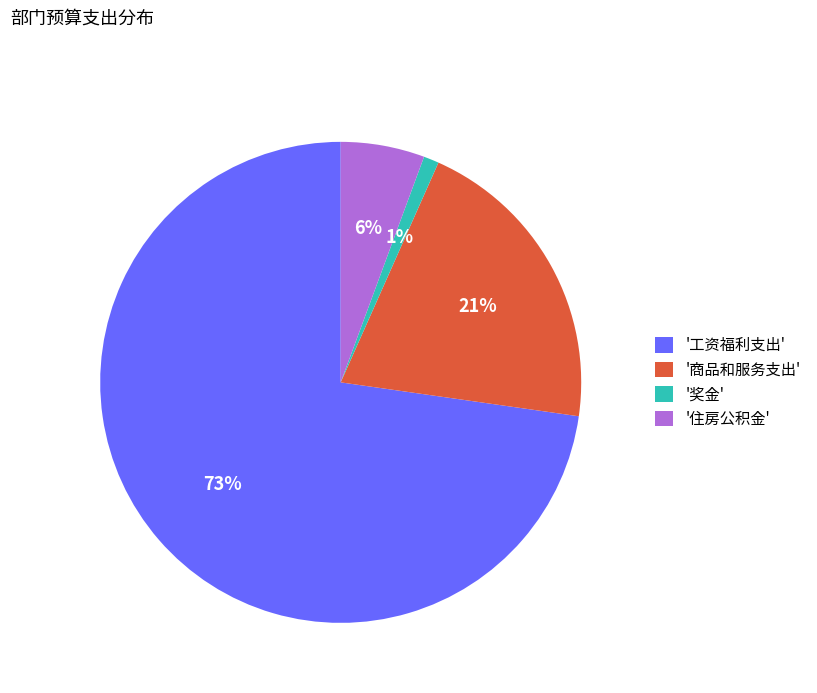

Which category has the smallest portion of the pie?

'奖金'